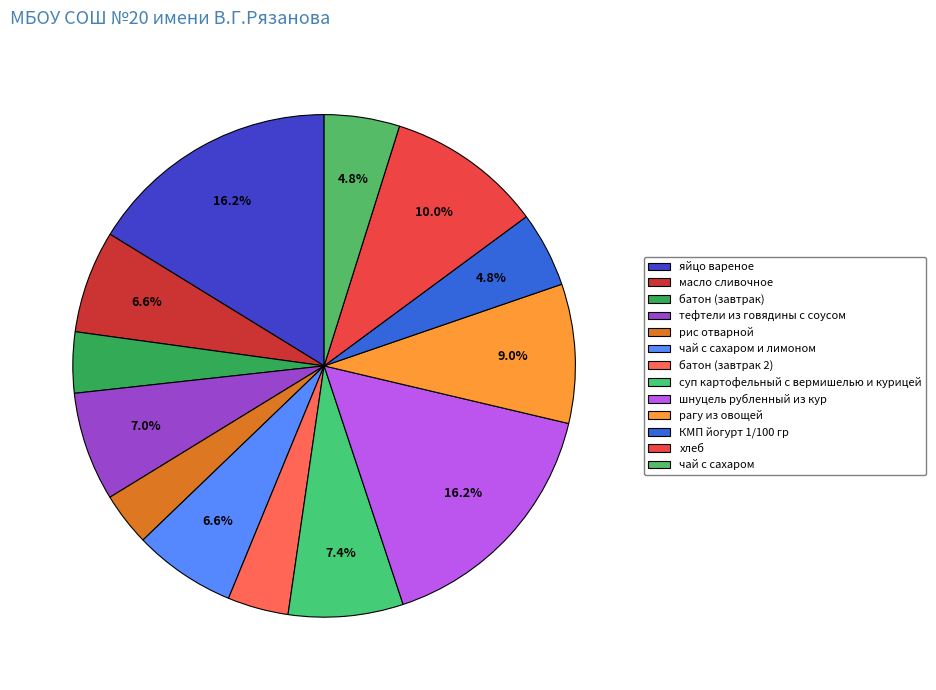

What portion of the pie excludes хлеб?

90.0%